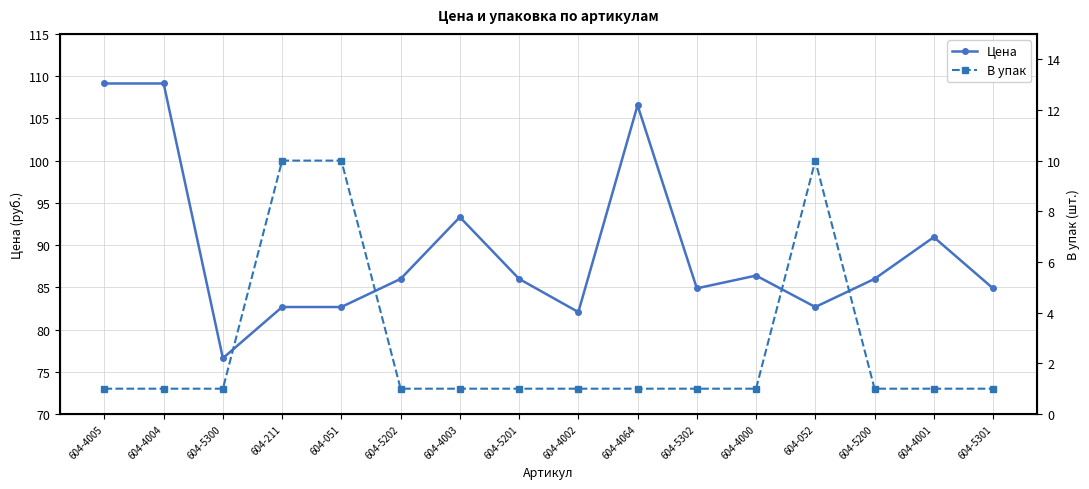

What is the value of the В упак point at the 10th from the left?

1.0